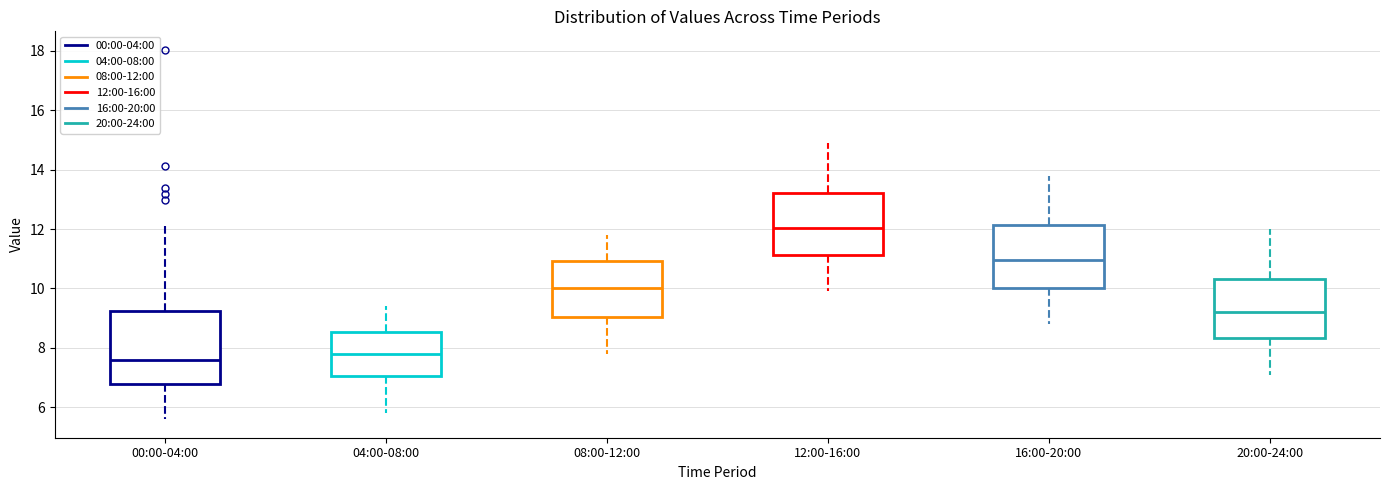

Reading left to right, read every box against the y-axis: the position of its median line, the range the box covers, and the ends of its whiskers. The values are not printed on the chart, so give them approximately, as read against the axis.

00:00-04:00: median 7.6, box 6.8 to 9.2, whiskers 5.6 to 12.2
04:00-08:00: median 7.8, box 7.0 to 8.6, whiskers 5.8 to 9.4
08:00-12:00: median 10.0, box 9.0 to 11.0, whiskers 7.8 to 11.8
12:00-16:00: median 12.0, box 11.2 to 13.2, whiskers 10.0 to 15.0
16:00-20:00: median 11.0, box 10.0 to 12.2, whiskers 8.8 to 13.8
20:00-24:00: median 9.2, box 8.4 to 10.4, whiskers 7.2 to 12.0